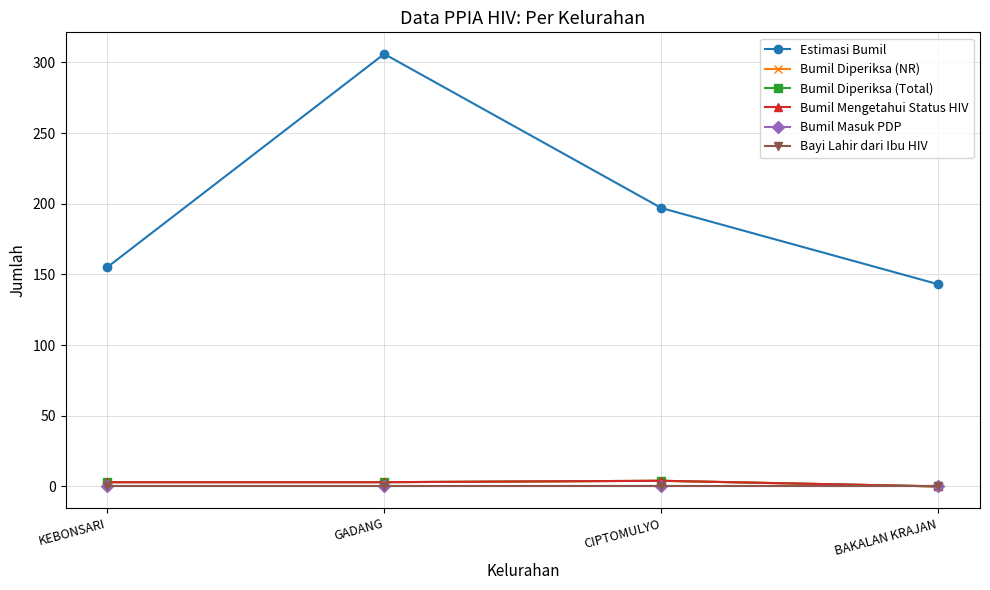

True or false: Bayi Lahir dari Ibu HIV has more than 0 points higher than both neighbors.

False